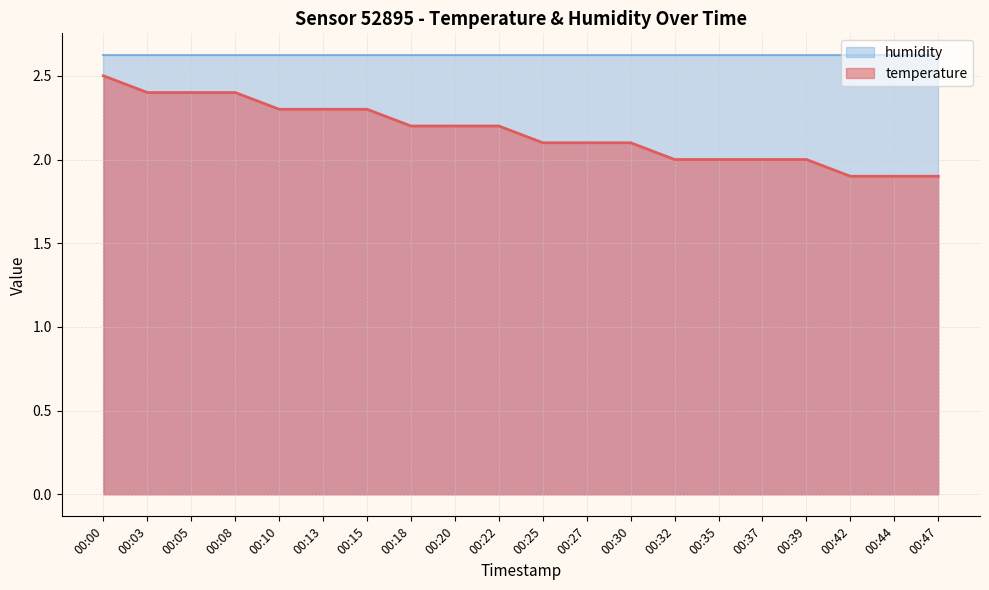

Which label corresponds to the largest value in the chart?

00:00